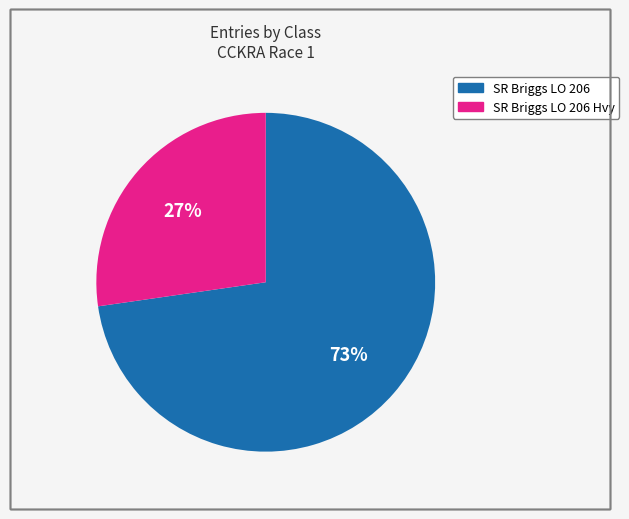

Does any single category account for the majority?

Yes